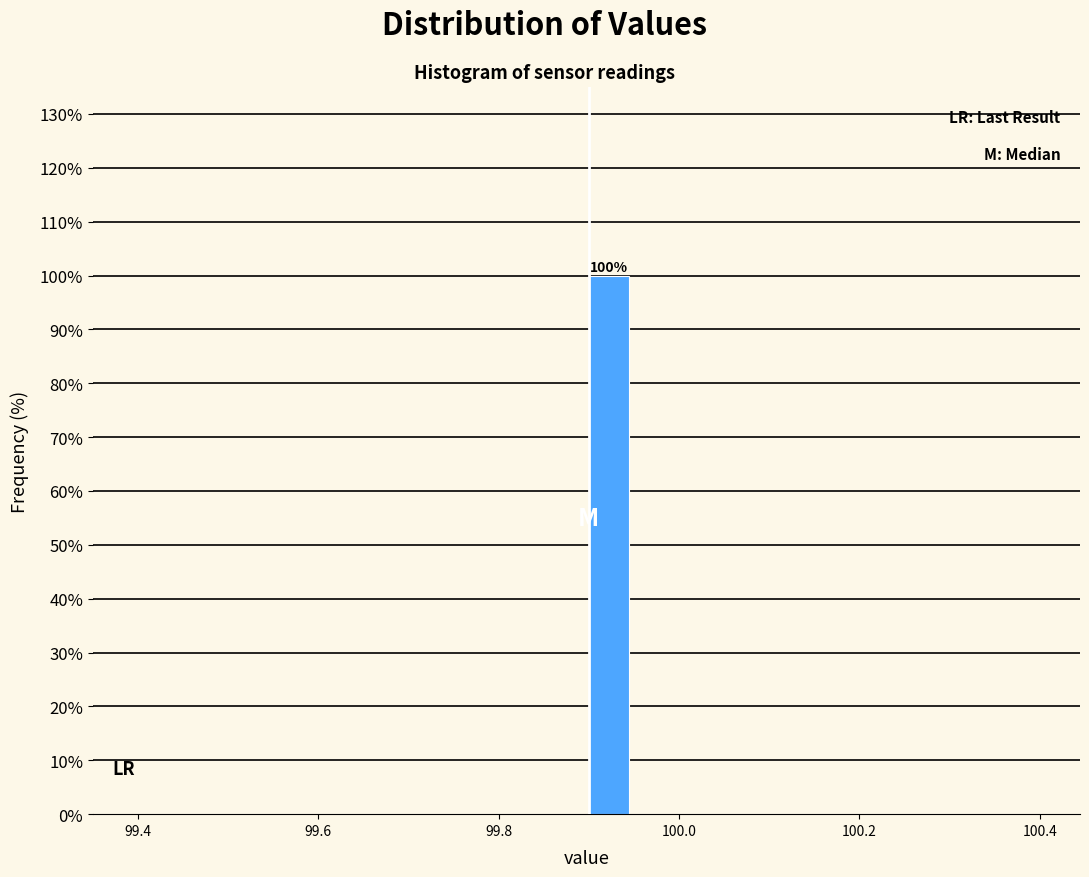

Read against the x-axis, roughly where is the centre of the tallest bar?

99.92